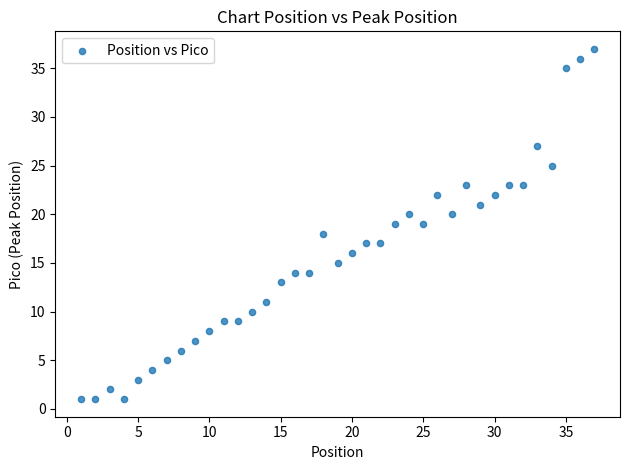

What is the range of Y values (max minus min)?

36